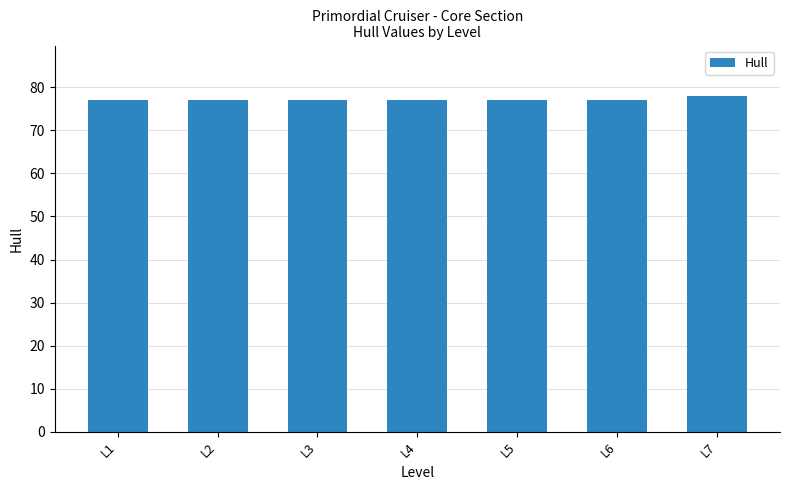

What is the sum of the values at L3 and L7?

155